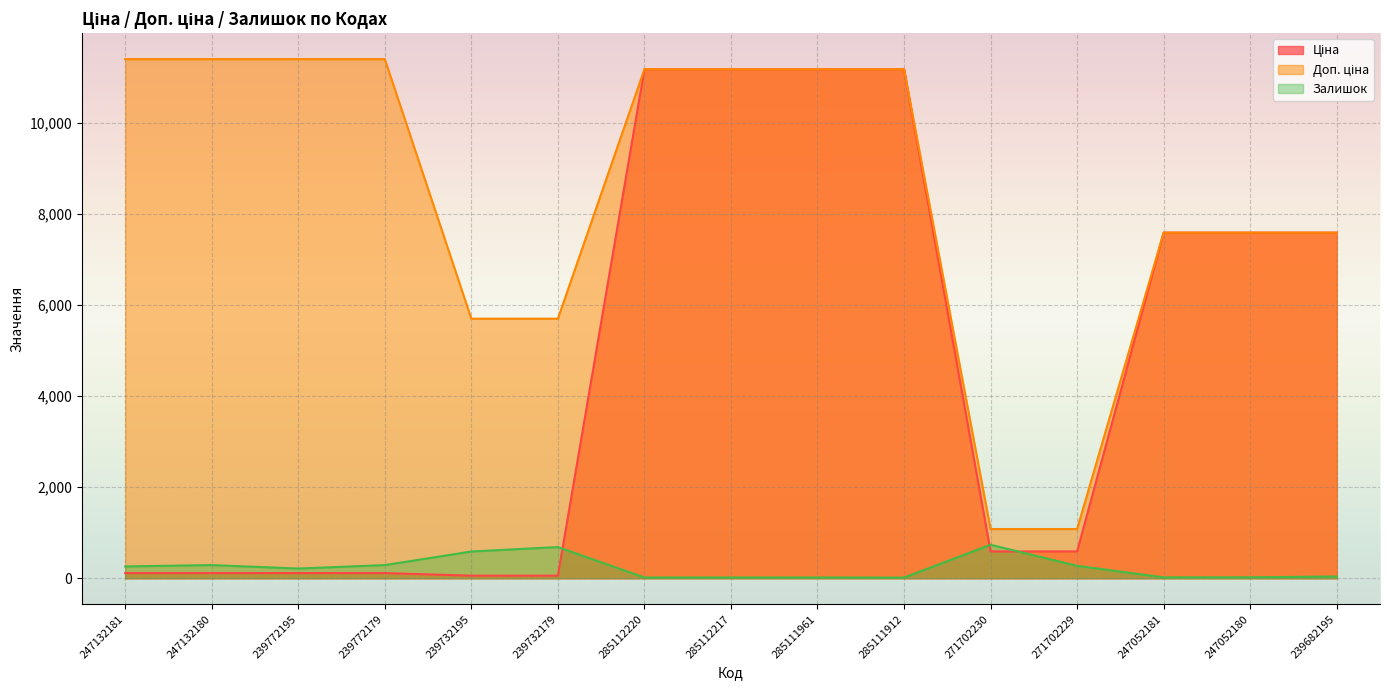

How many times do Ціна and Залишок cross each other?

3